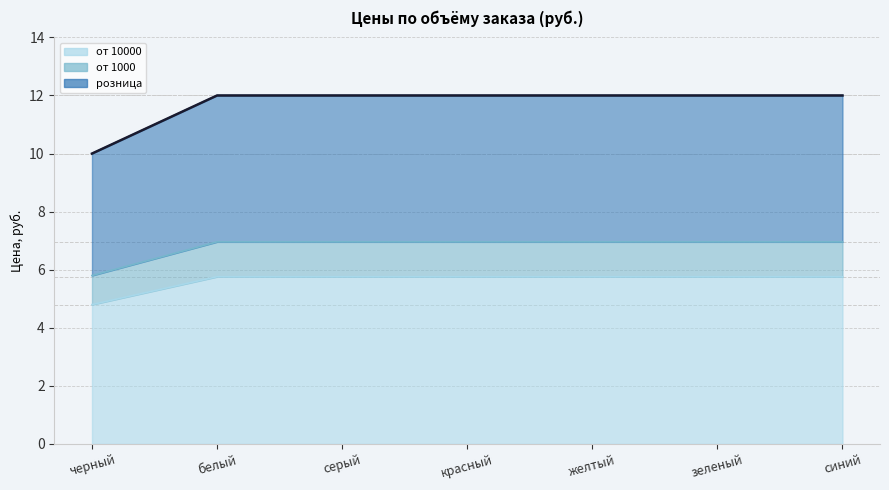

True or false: розница has more than 0 interior local peaks.

False